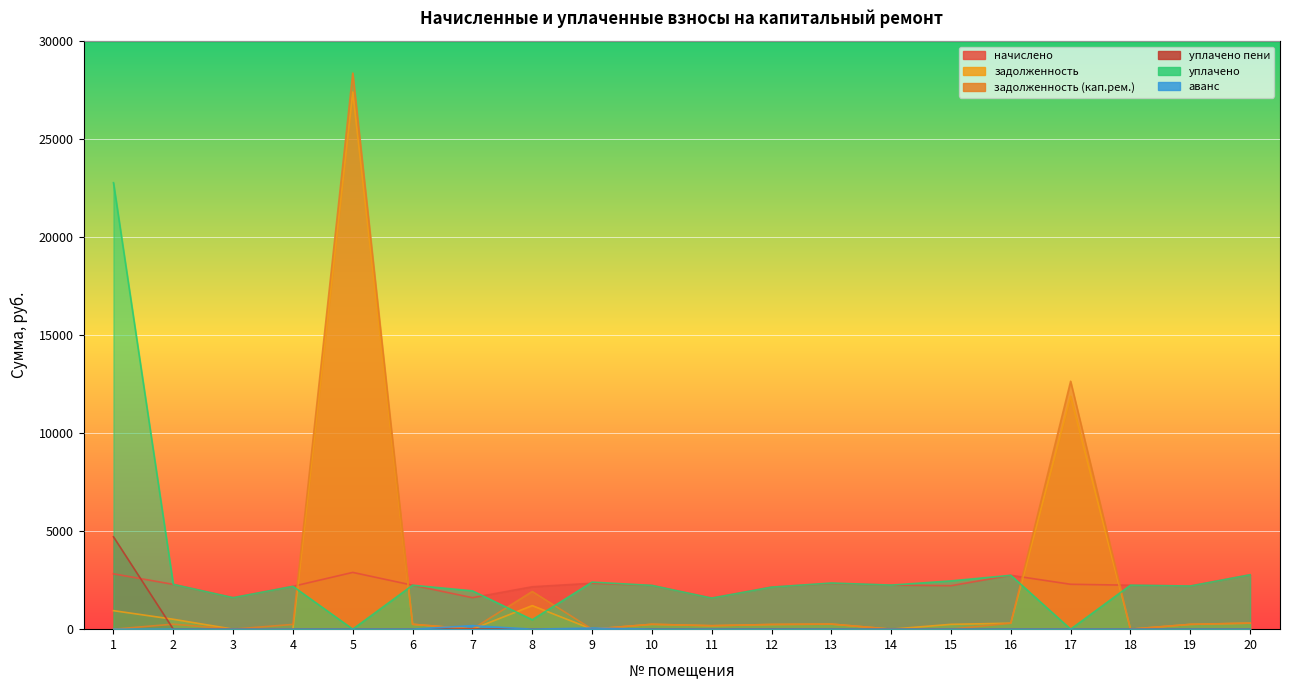

Between 12 and 17, which series saw the biggest shift?

задолженность (кап.рем.)